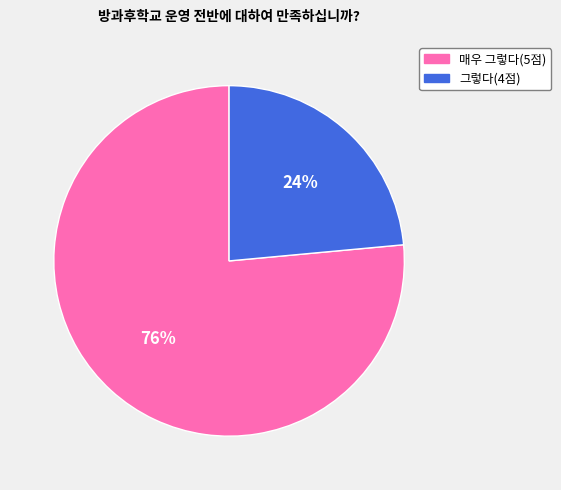

To the nearest percent, what is the average slice percentage?

50%